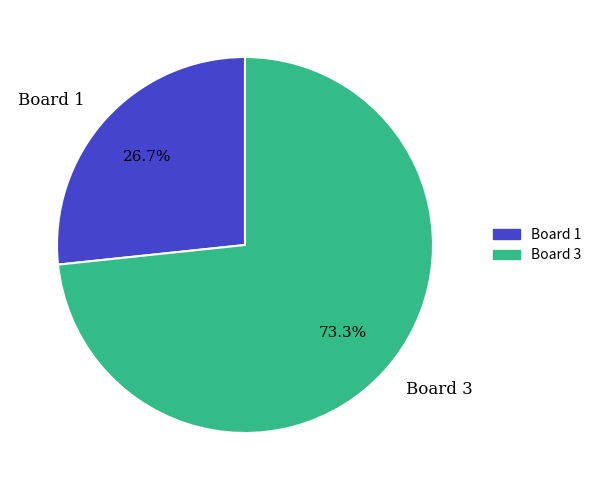

Is there a majority slice in this chart?

Yes